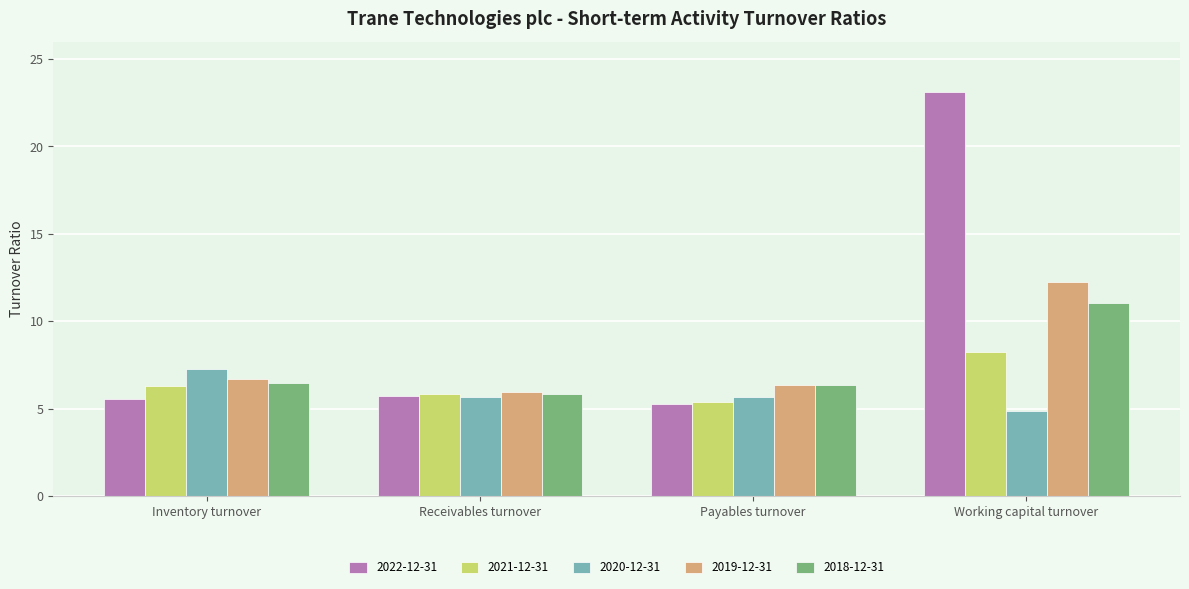

What is the difference between the maximum and minimum values in the 2020-12-31 series?

2.4